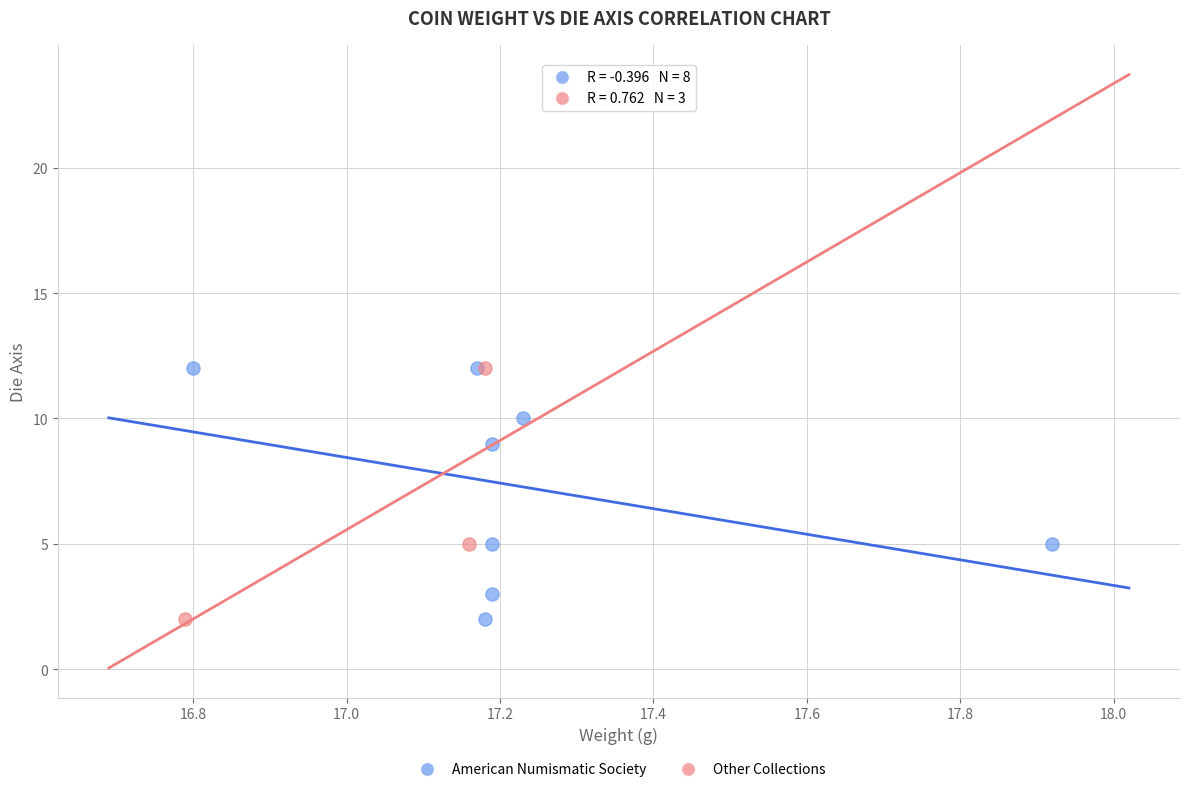

What are all the series names shown in the legend?

American Numismatic Society, Other Collections